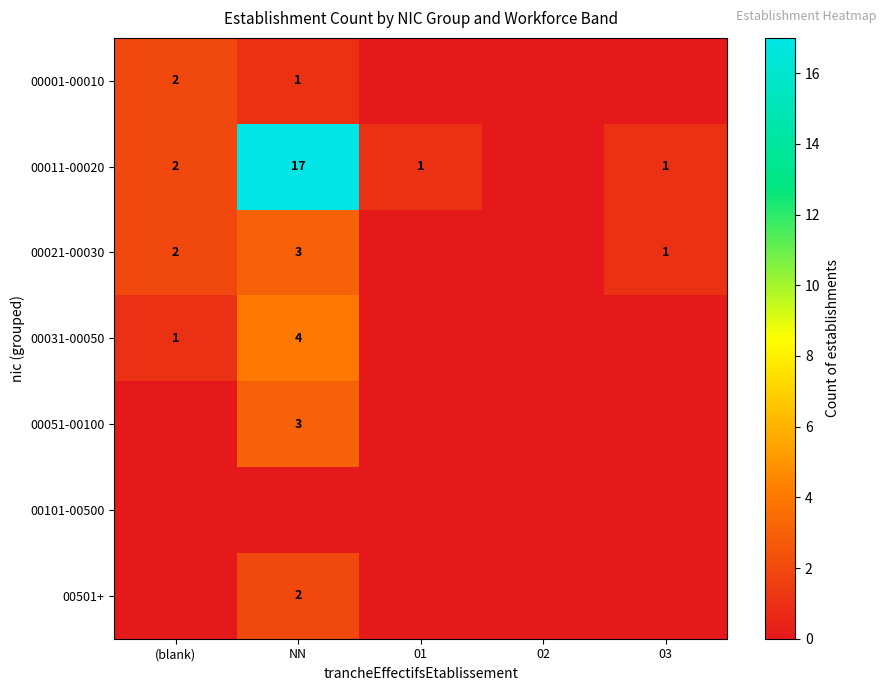

Which category has the highest value across all series?

NN